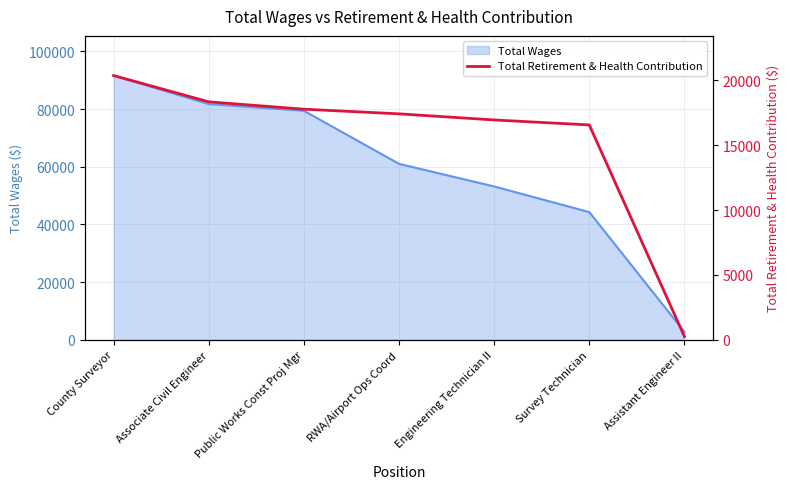

The chart shows a value of 25634 at Engineering Technician II. True or false?

False